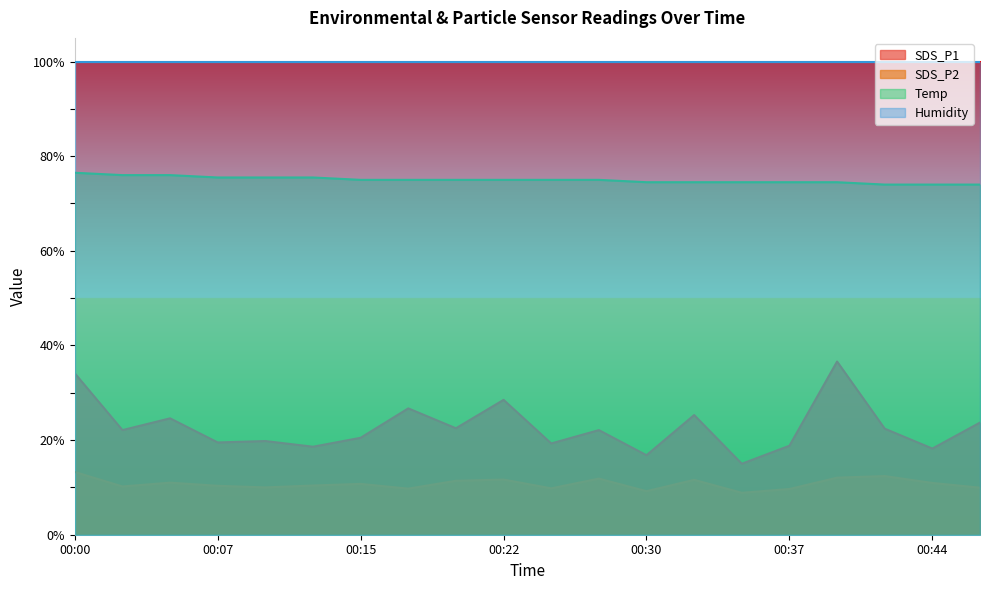

Rank the categories by SDS_P2 value from highest to lowest.

00:00, 00:42, 00:39, 00:27, 00:22, 00:32, 00:20, 00:05, 00:44, 00:15, 00:12, 00:07, 00:02, 00:10, 00:47, 00:25, 00:17, 00:37, 00:30, 00:34